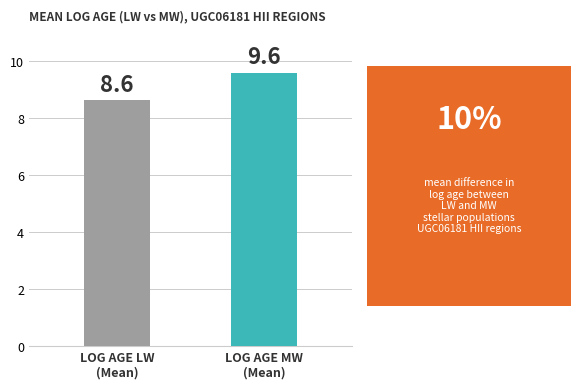

What is the maximum value shown in the chart?

9.6